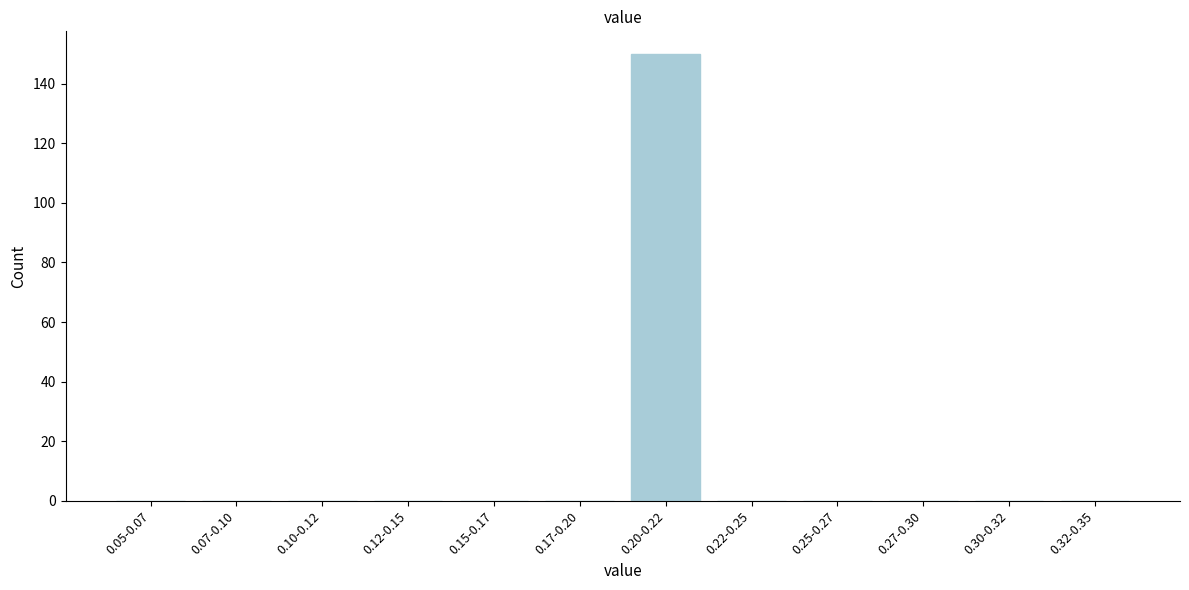

Reading left to right, what are all the values shown in this chart?

0.05-0.07=0	0.07-0.10=0	0.10-0.12=0	0.12-0.15=0	0.15-0.17=0	0.17-0.20=0	0.20-0.22=150	0.22-0.25=0	0.25-0.27=0	0.27-0.30=0	0.30-0.32=0	0.32-0.35=0